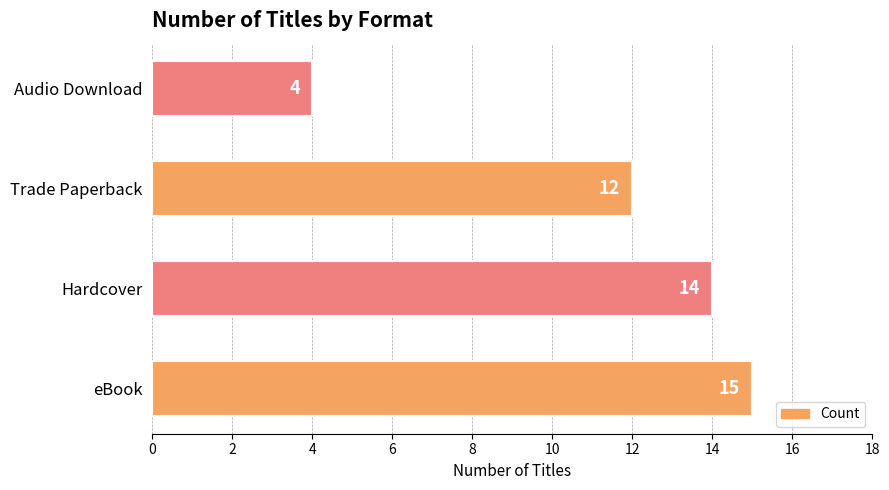

What is the change in value from Hardcover to Audio Download?

-10